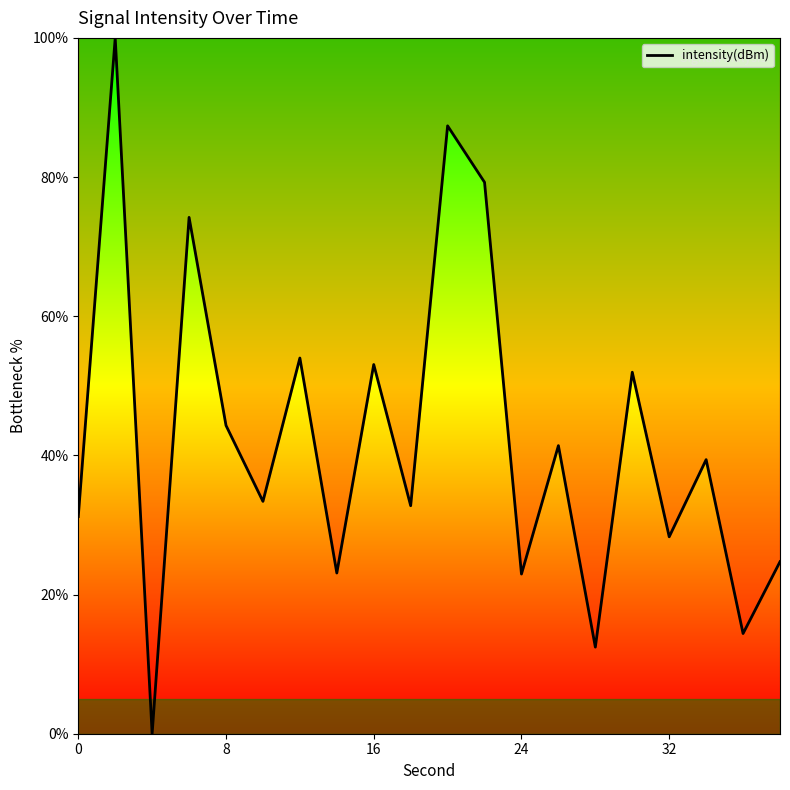

What is the difference between the maximum and minimum values?

100.0